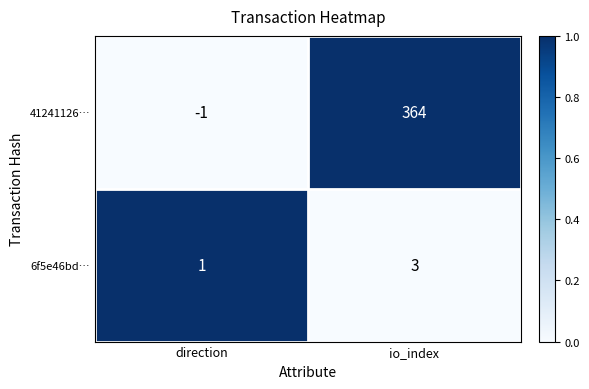

At which category is the sum across all series the highest?

io_index